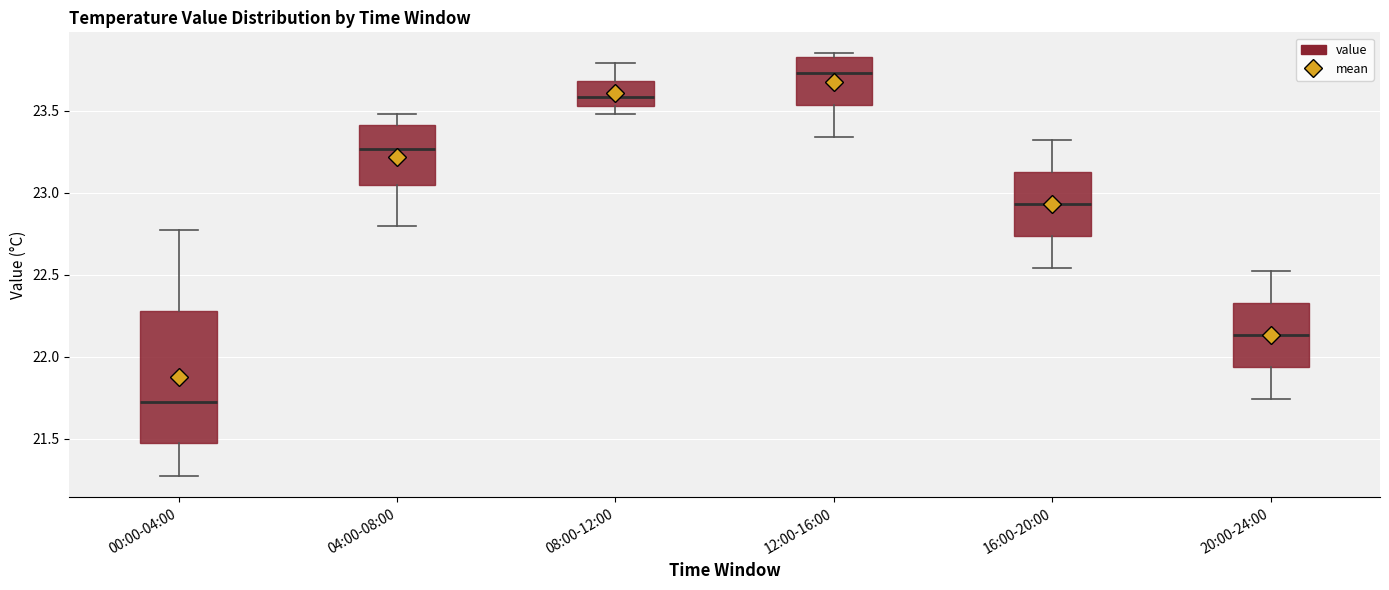

Where does the median line of the box for 00:00-04:00 sit on the y-axis? The values are not printed on the chart, so give them approximately, as read against the axis.

21.75